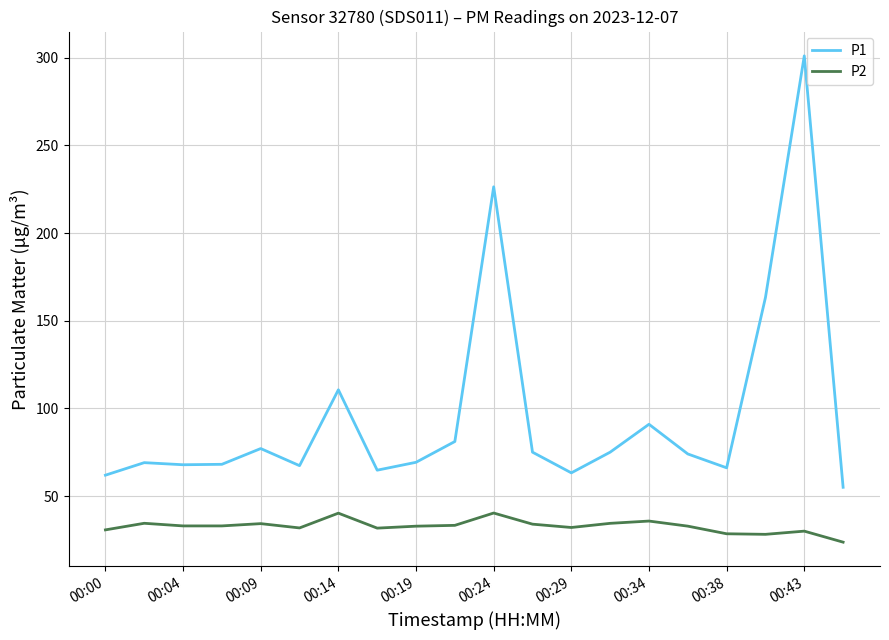

What is the smallest value displayed?

23.8